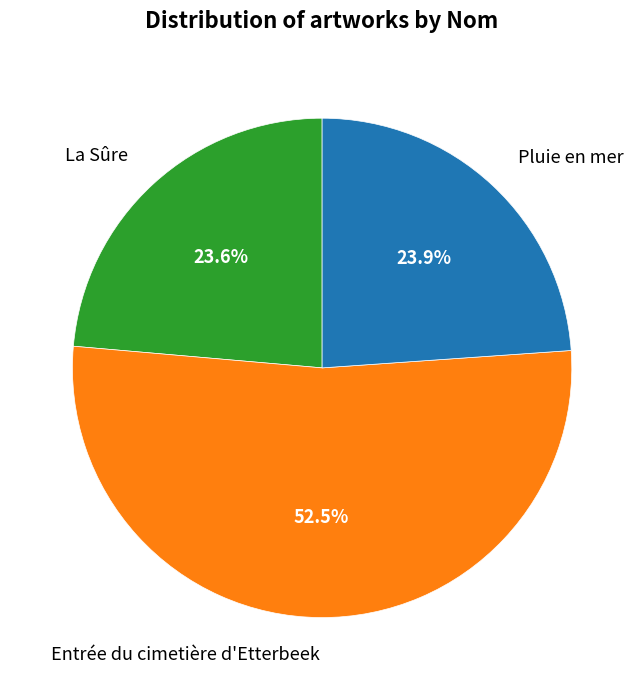

What portion of the pie excludes Pluie en mer?

76.1%